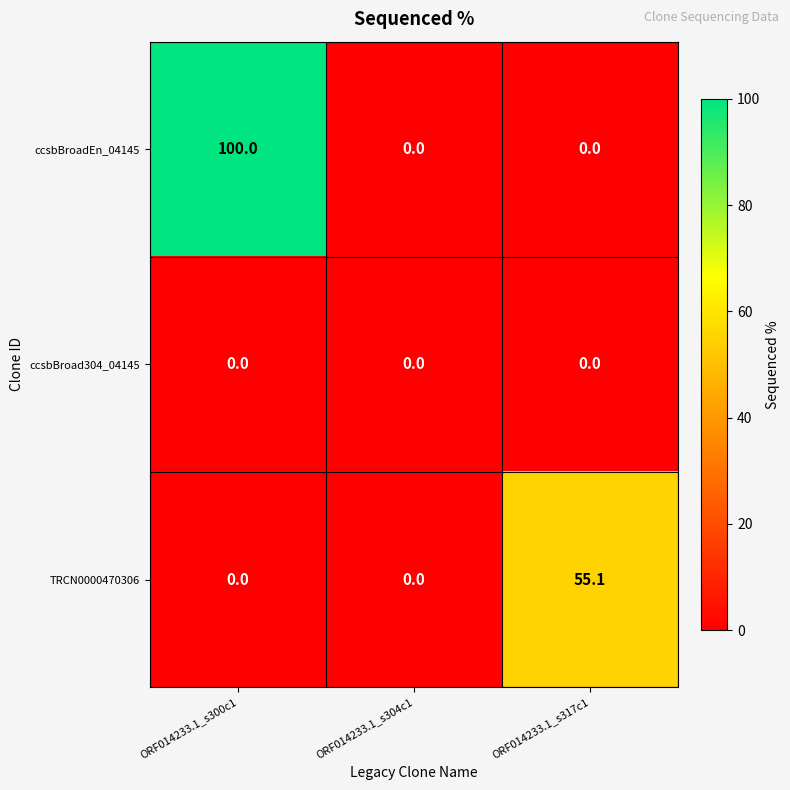

How many categories are shown in the chart?

3